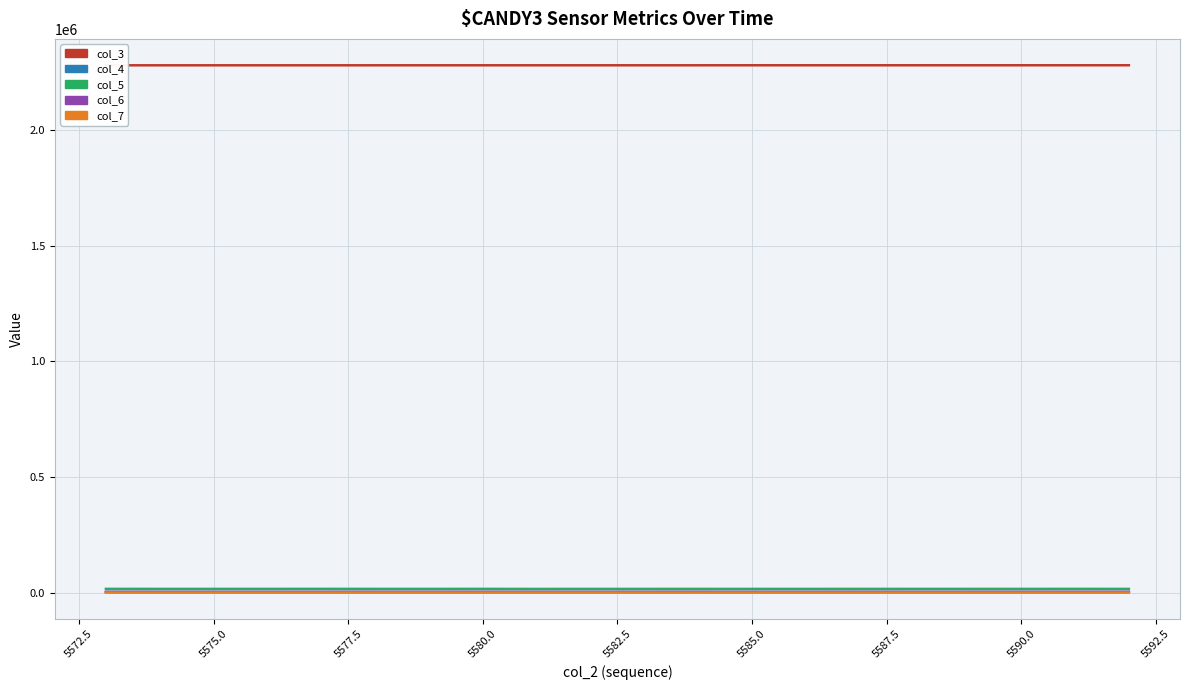

What is the average value of the col_5 series?

15606